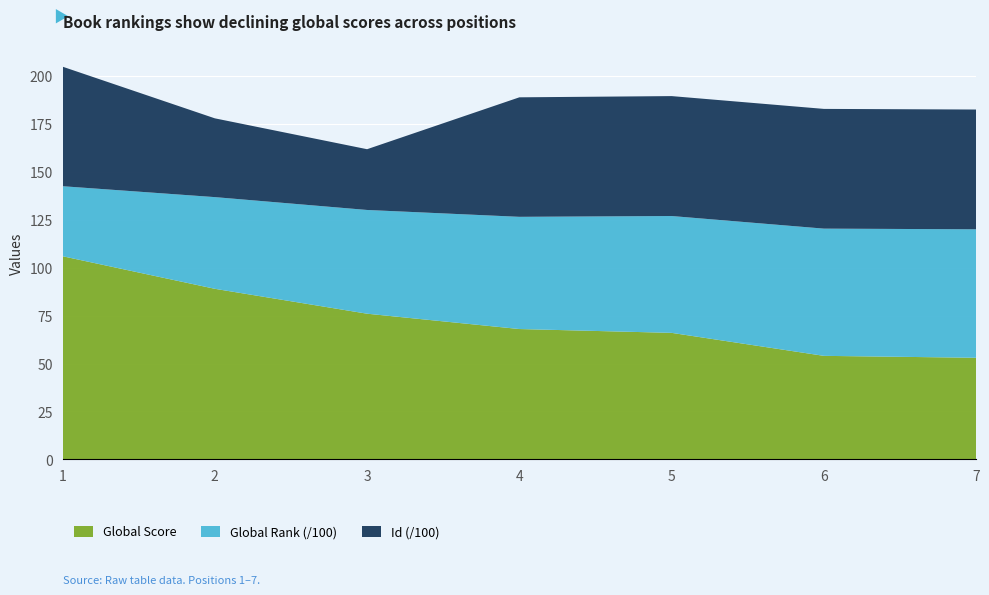

Reading left to right, list all the values displayed in this chart.

Global Score: 106	89	76	68	66	54	53
Global Rank: 3654	4785	5414	5856	6098	6640	6705
Id: 6239	4112	3171	6237	6259	6249	6251